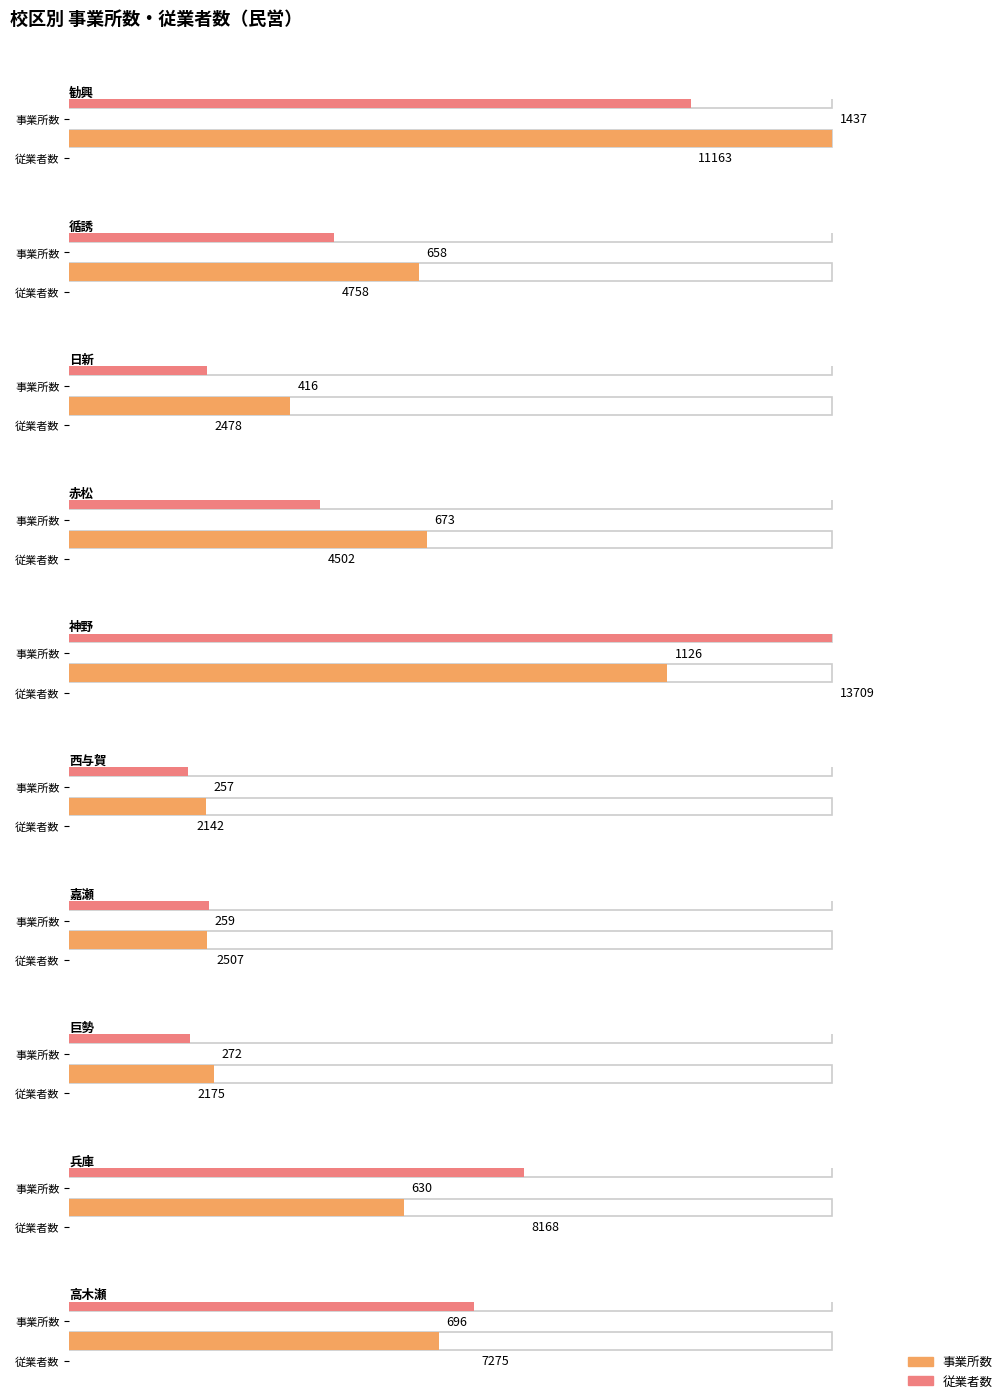

Does the chart contain stacked bars?

No